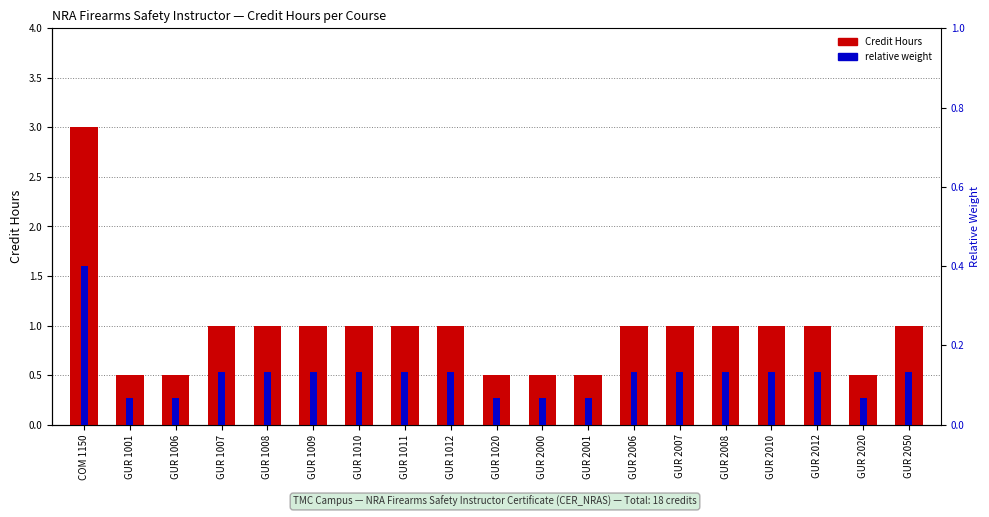

Is it true that Credit Hours equals 0.5 at GUR 1020?

True